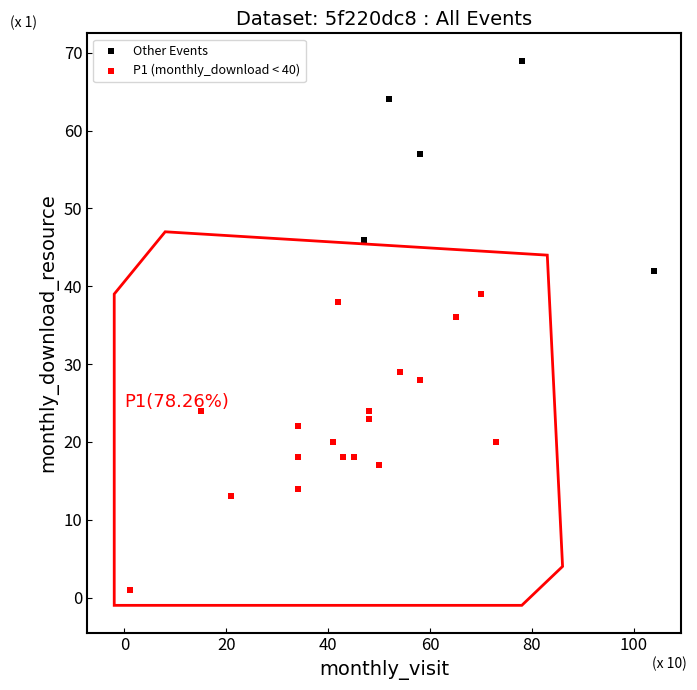

Which series contains the lowest Y value?

P1 (monthly_download < 40)